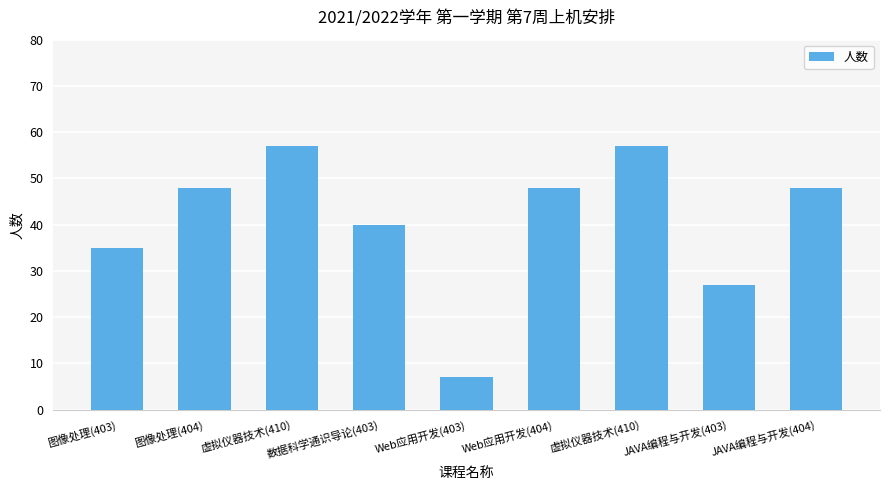

True or false: the data shows 27 at JAVA编程与开发(403).

True